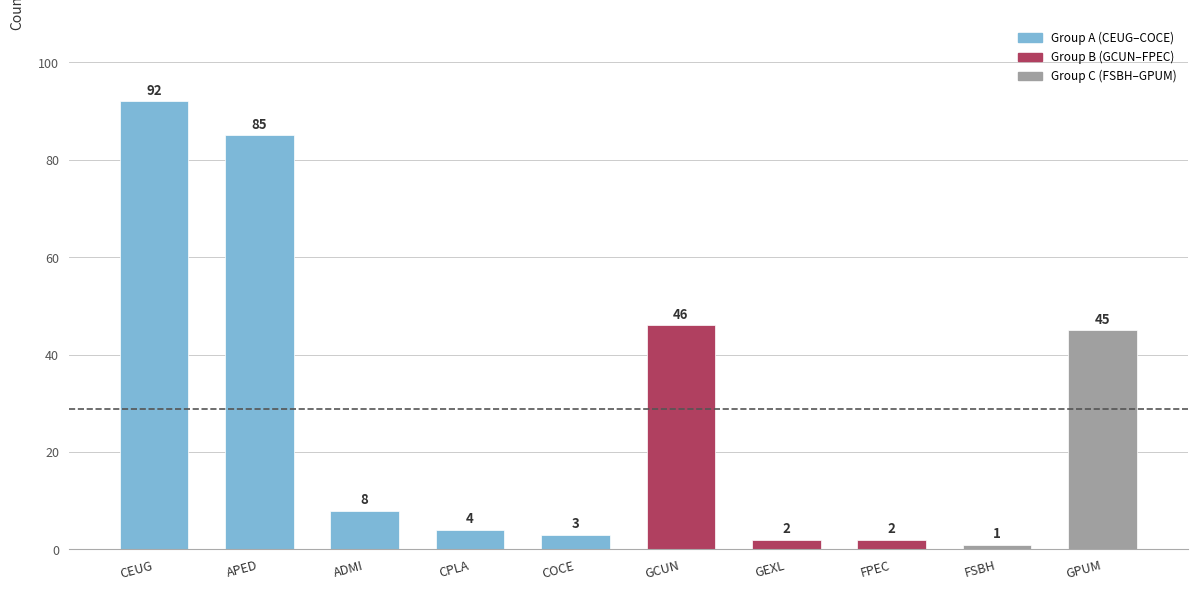

Are the bars grouped side by side (vs. stacked)?

No